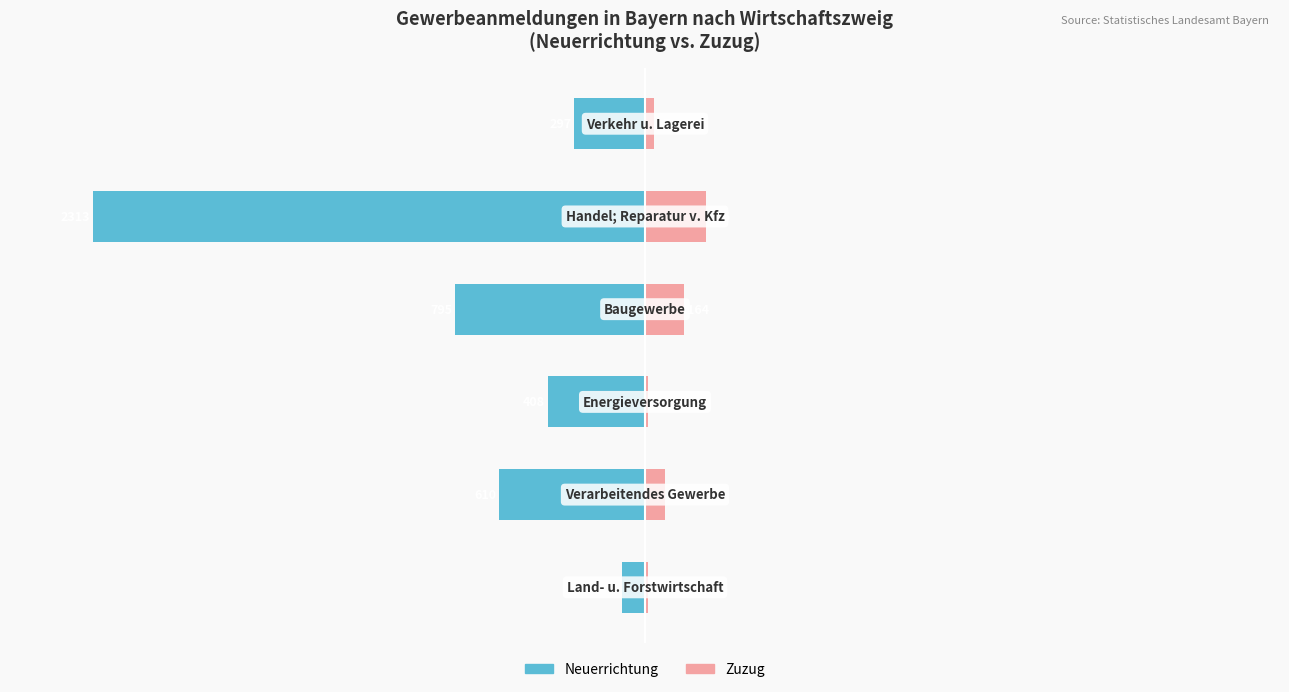

How many bars are there in total?

12